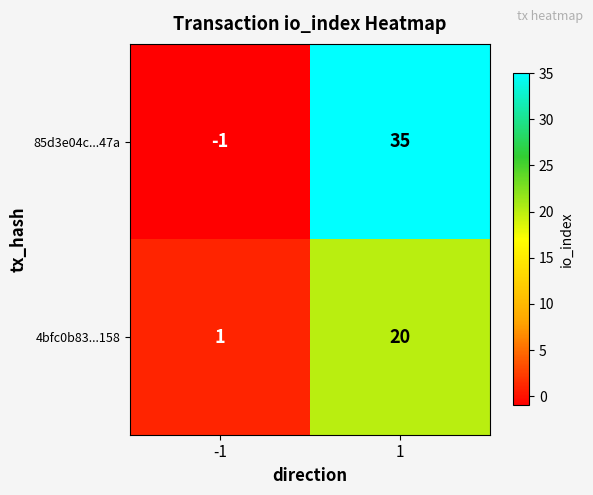

At which category is the sum across all series the highest?

1